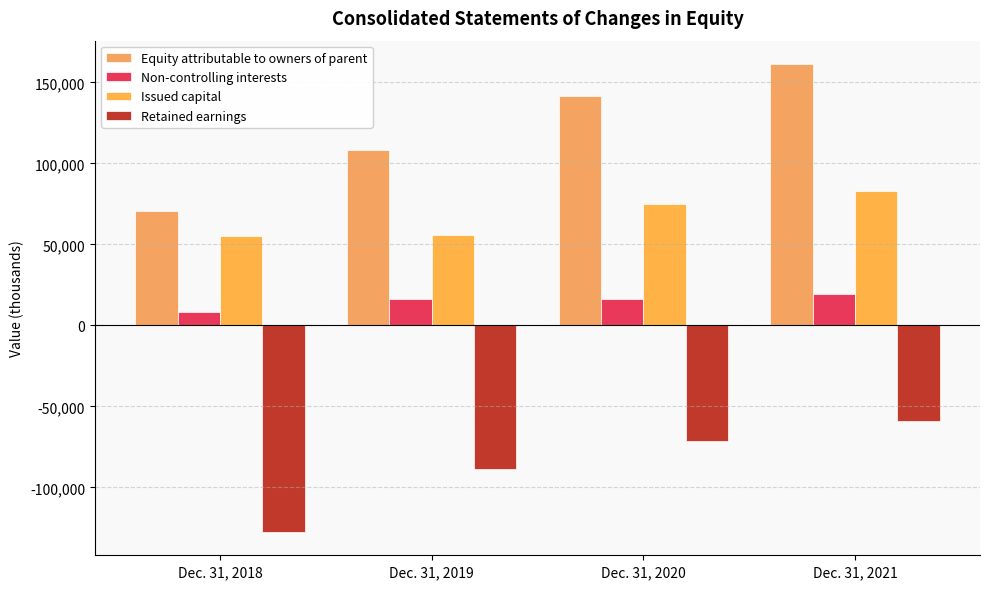

Which series has the largest range (max minus min)?

Equity attributable to owners of parent